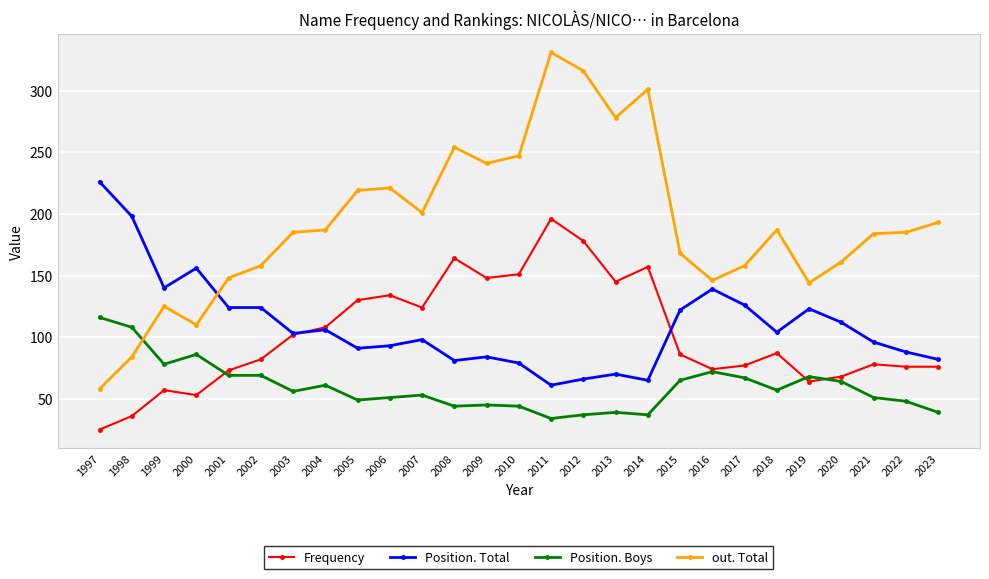

The Position. Boys series shows 63 at 2010. True or false?

False